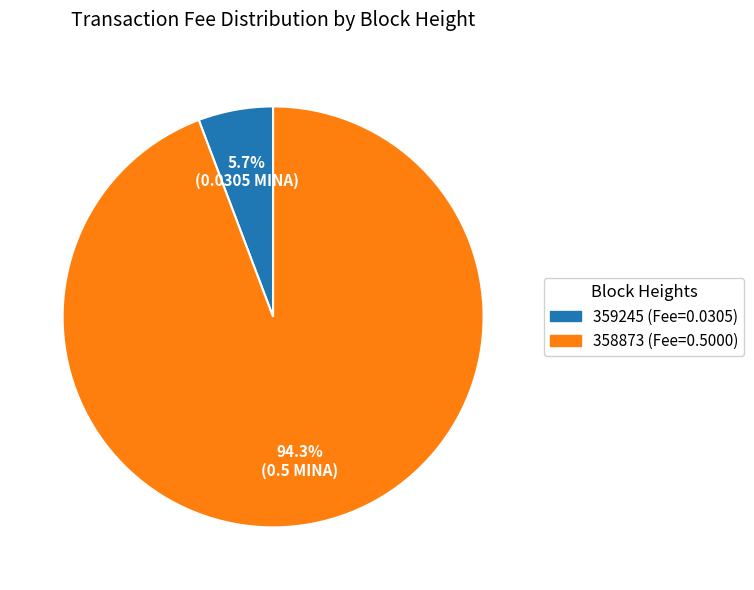

Is it true that 359245 is 6% of the pie?

True